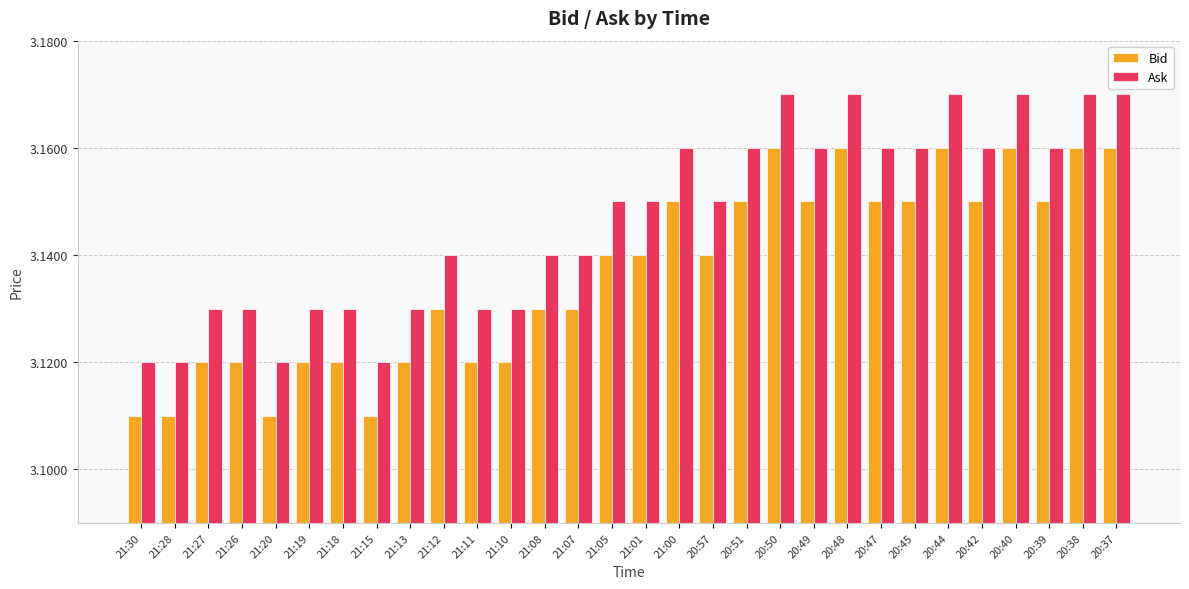

List the series in order of their overall mean, lowest first.

Bid, Ask